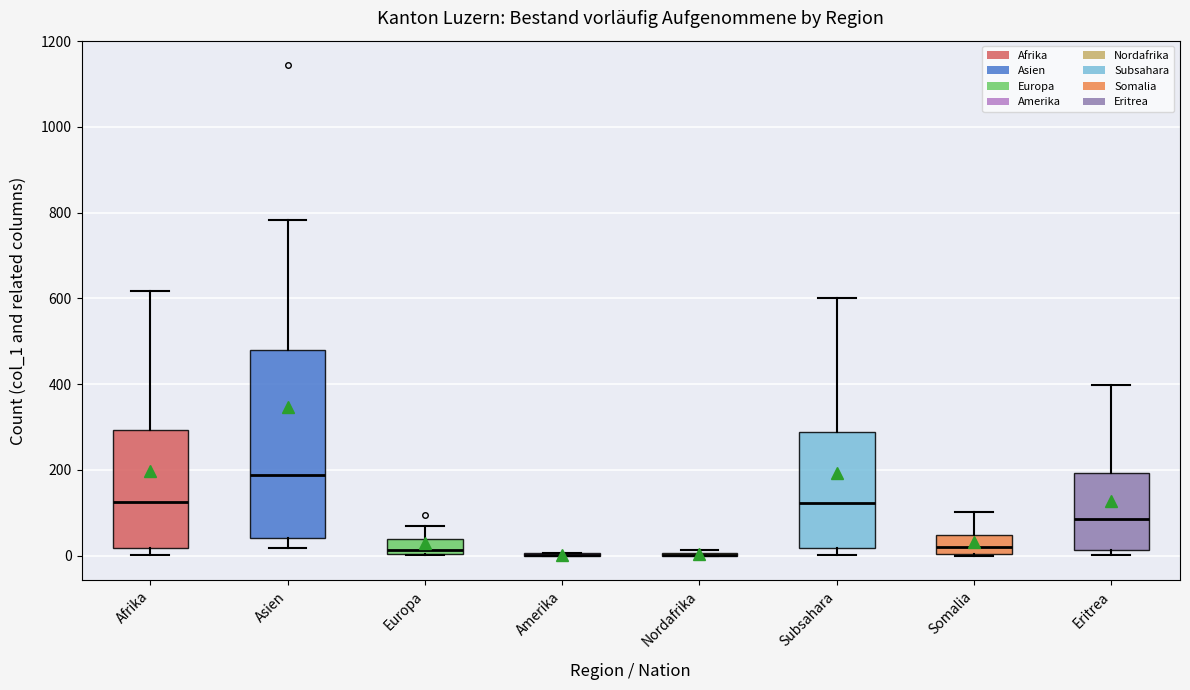

Reading left to right, read every box against the y-axis: the position of its median line, the range the box covers, and the ends of its whiskers. The values are not printed on the chart, so give them approximately, as read against the axis.

Afrika: median 120, box 20 to 300, whiskers 0 to 620
Asien: median 180, box 40 to 480, whiskers 20 to 780
Europa: median 20, box 0 to 40, whiskers 0 to 60
Amerika: box collapsed to a line at 0, whiskers 0 to 0
Nordafrika: box collapsed to a line at 0, whiskers 0 to 20
Subsahara: median 120, box 20 to 280, whiskers 0 to 600
Somalia: median 20, box 0 to 40, whiskers 0 to 100
Eritrea: median 80, box 20 to 200, whiskers 0 to 400